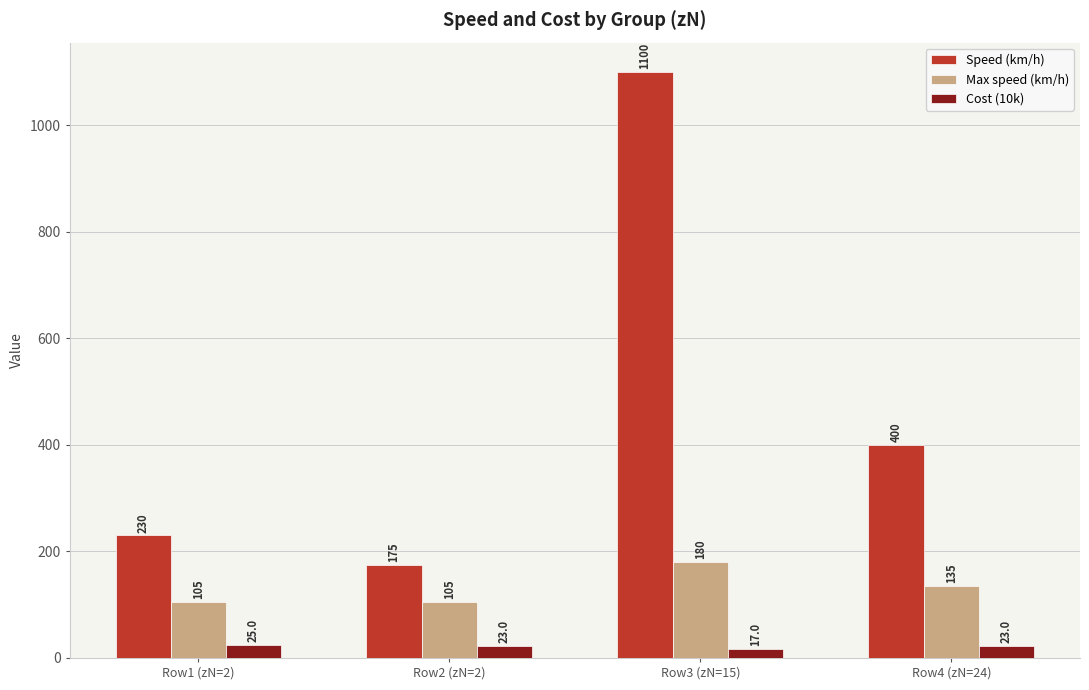

At which category is the sum across all series the highest?

Row3 (zN=15)